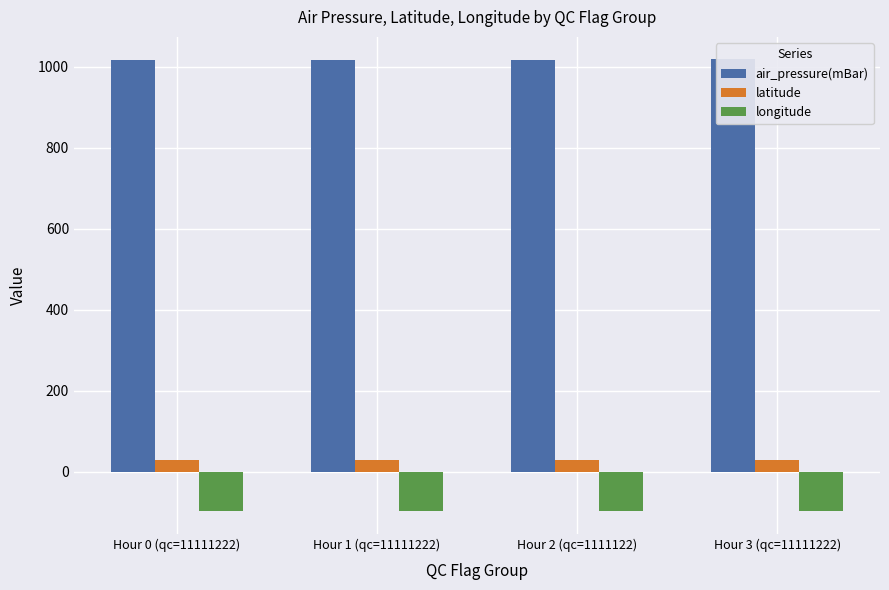

Between Hour 3 (qc=11111222) and Hour 2 (qc=1111122), which is larger?

Hour 3 (qc=11111222)